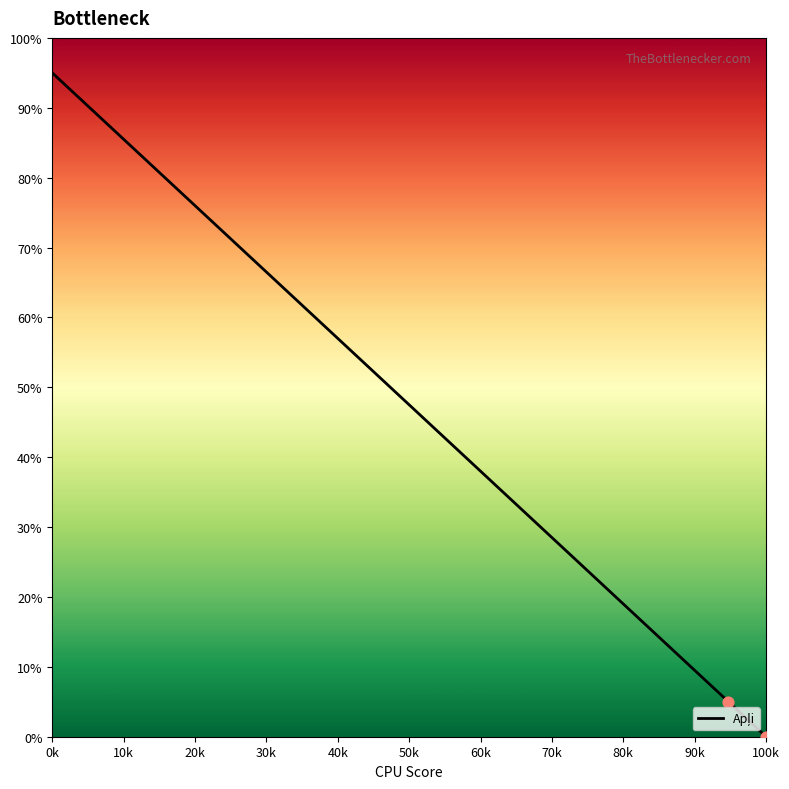

What is the maximum value shown in the chart?

95.0